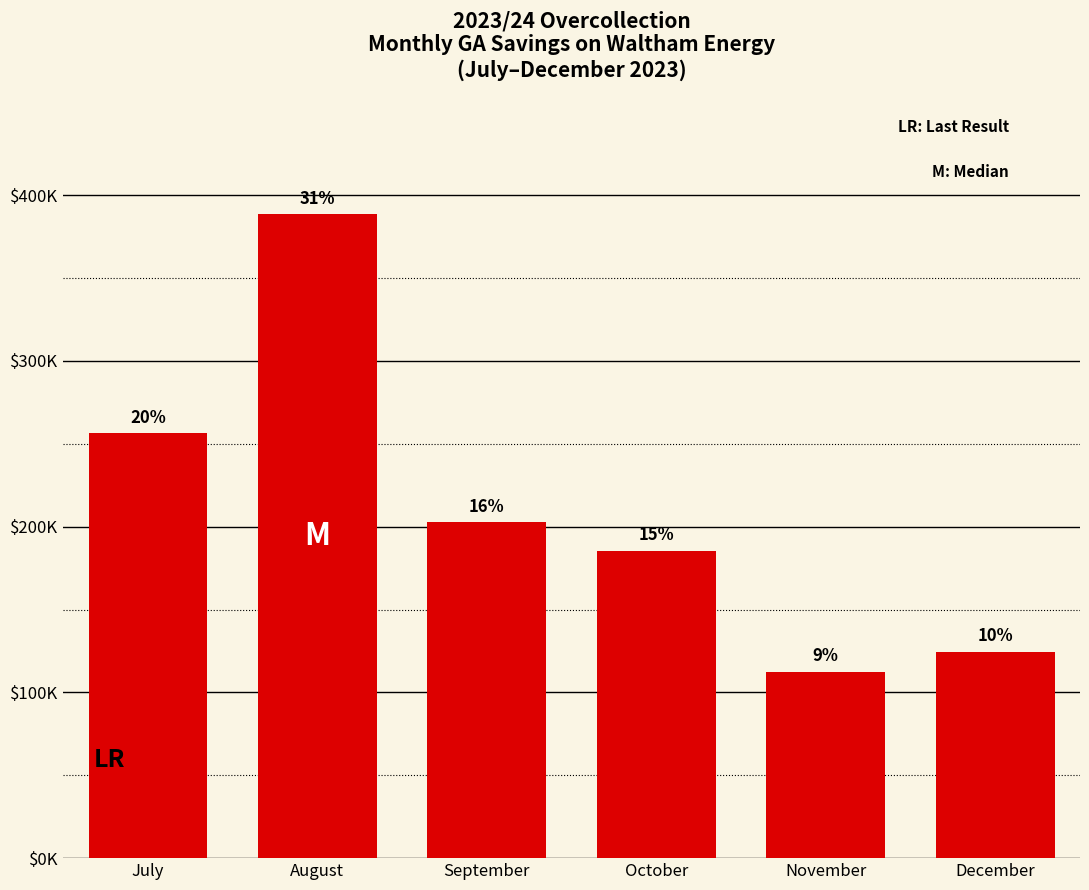

Rank the categories by value from highest to lowest.

August, July, September, October, December, November